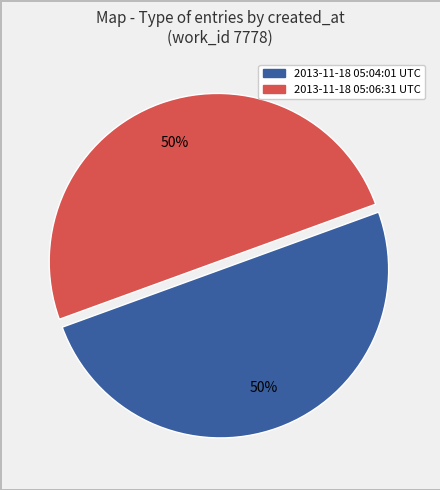

How many slices are in this pie chart?

2